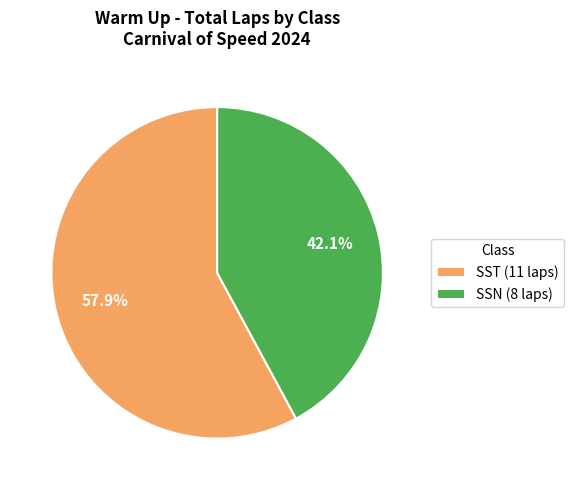

What is the smallest slice in the pie chart?

SSN (8 laps)